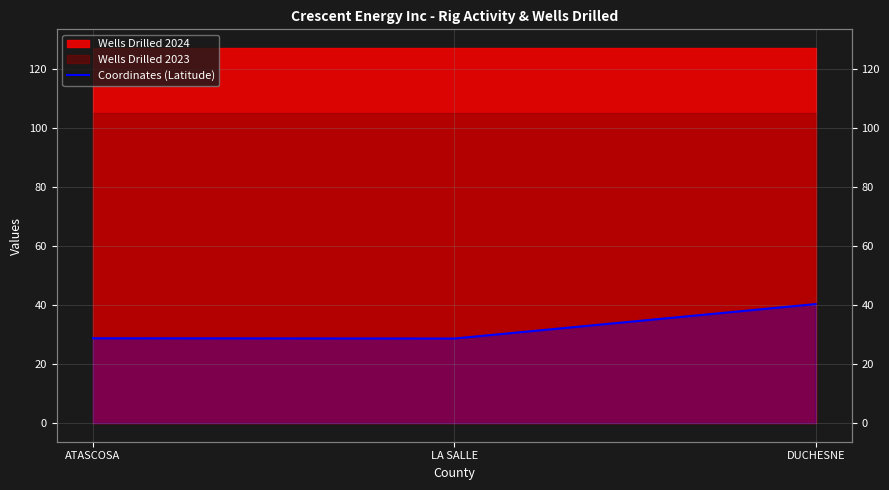

What is the difference between the maximum and second lowest values?

11.6